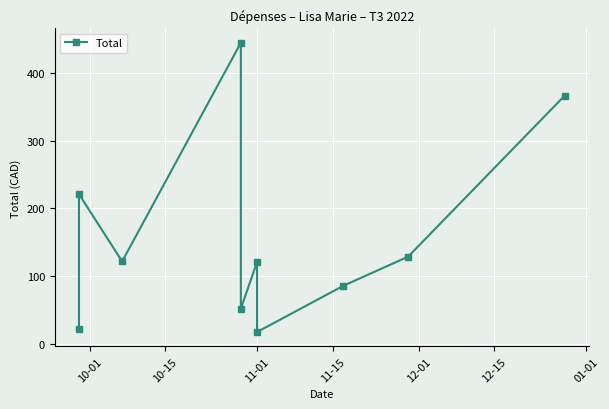

How many data points are less than 122?

5